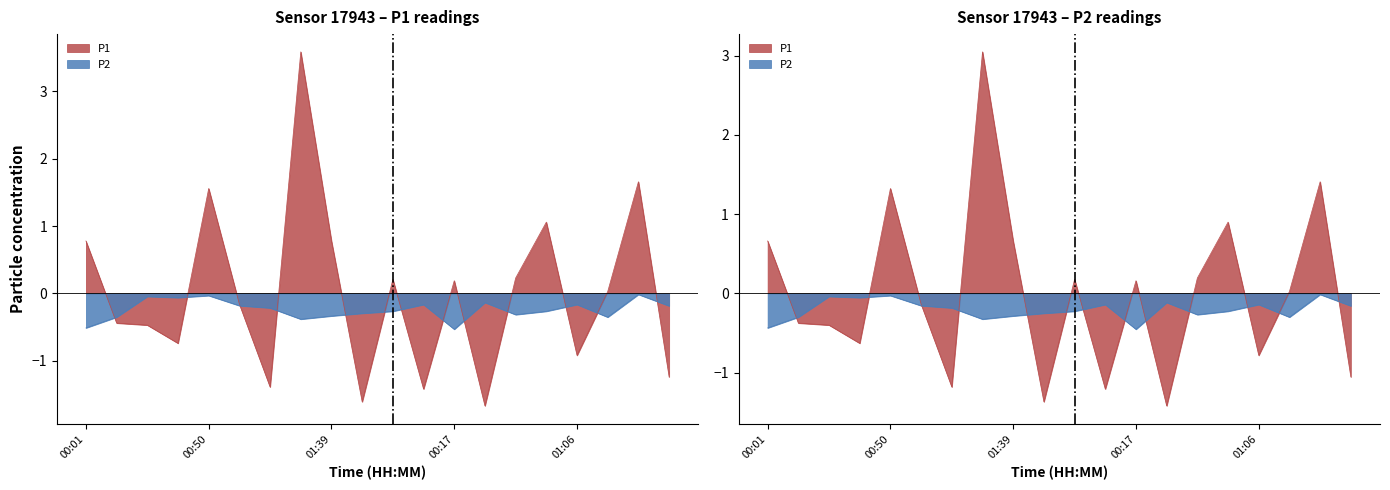

What position from the right is 00:41?

6